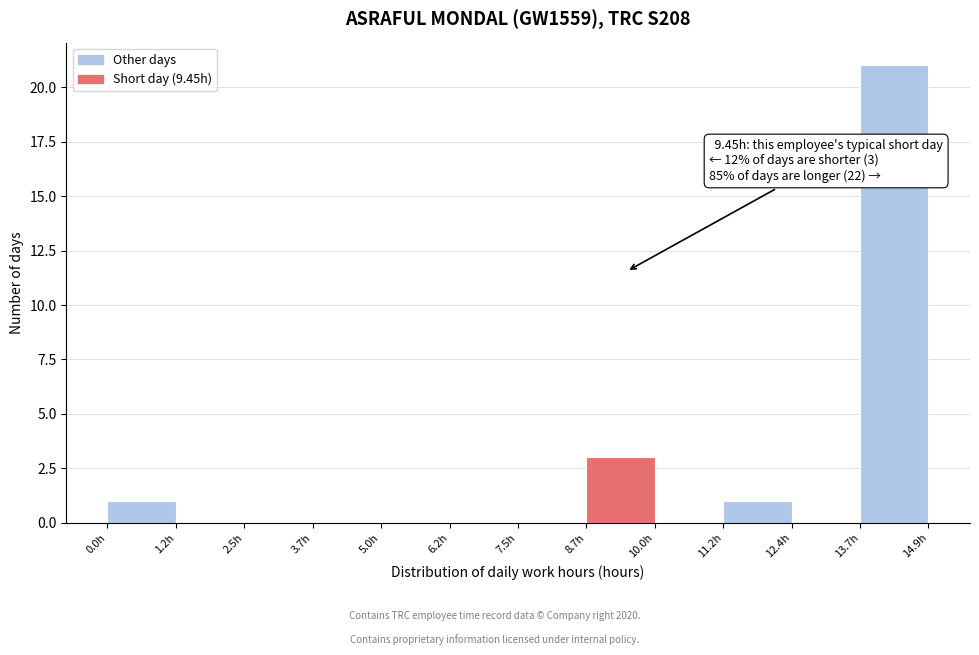

Over which range of the x-axis is the bar tallest?

13.6 to 15.0